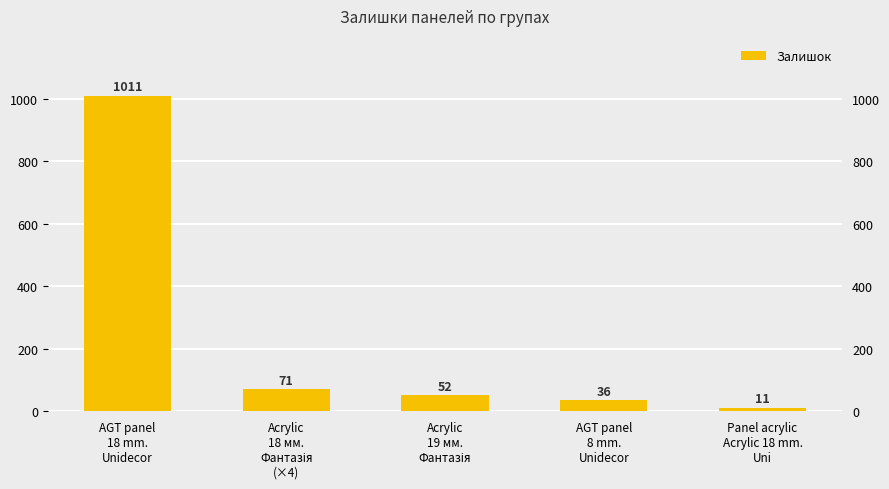

What is the sum of all values?

1181